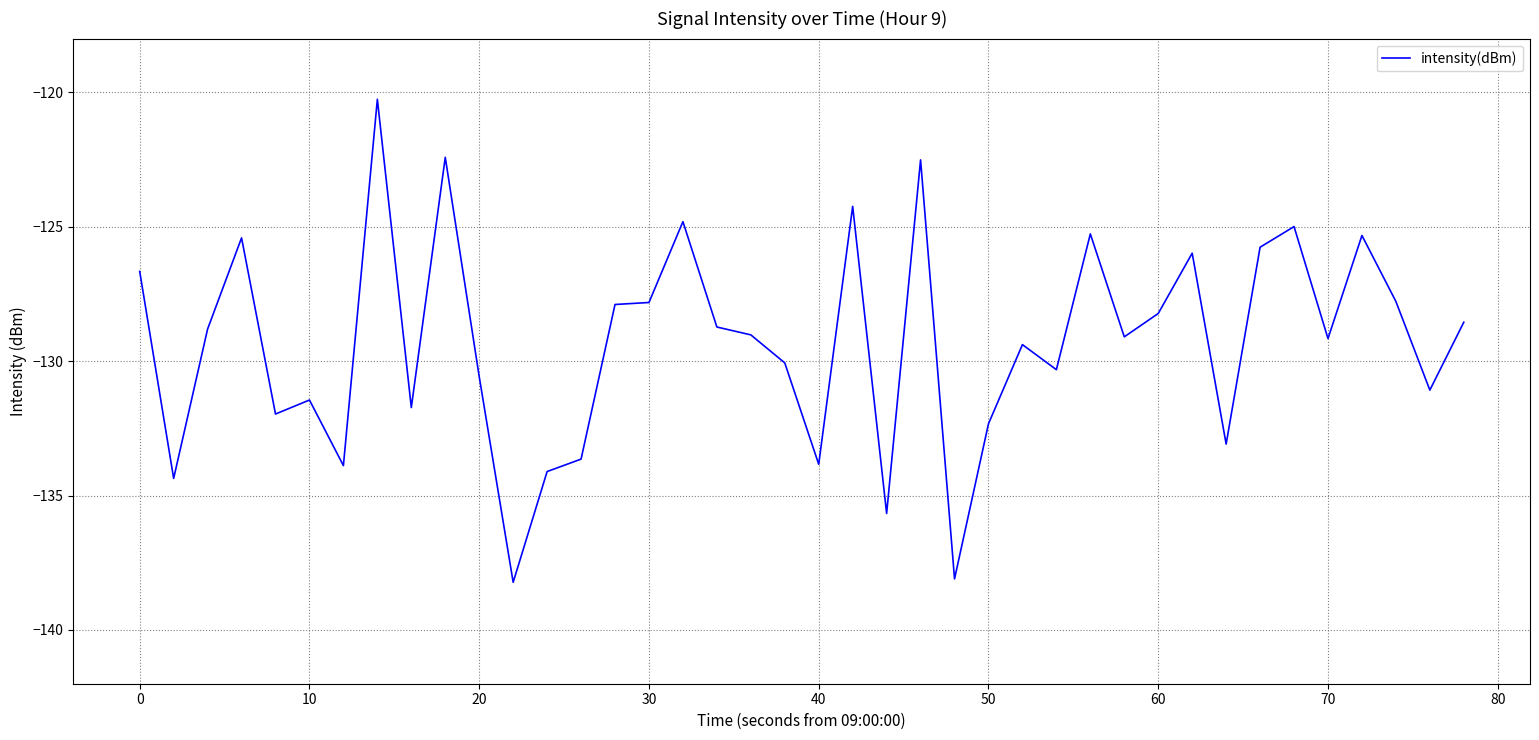

What is the minimum value shown in the chart?

-138.2